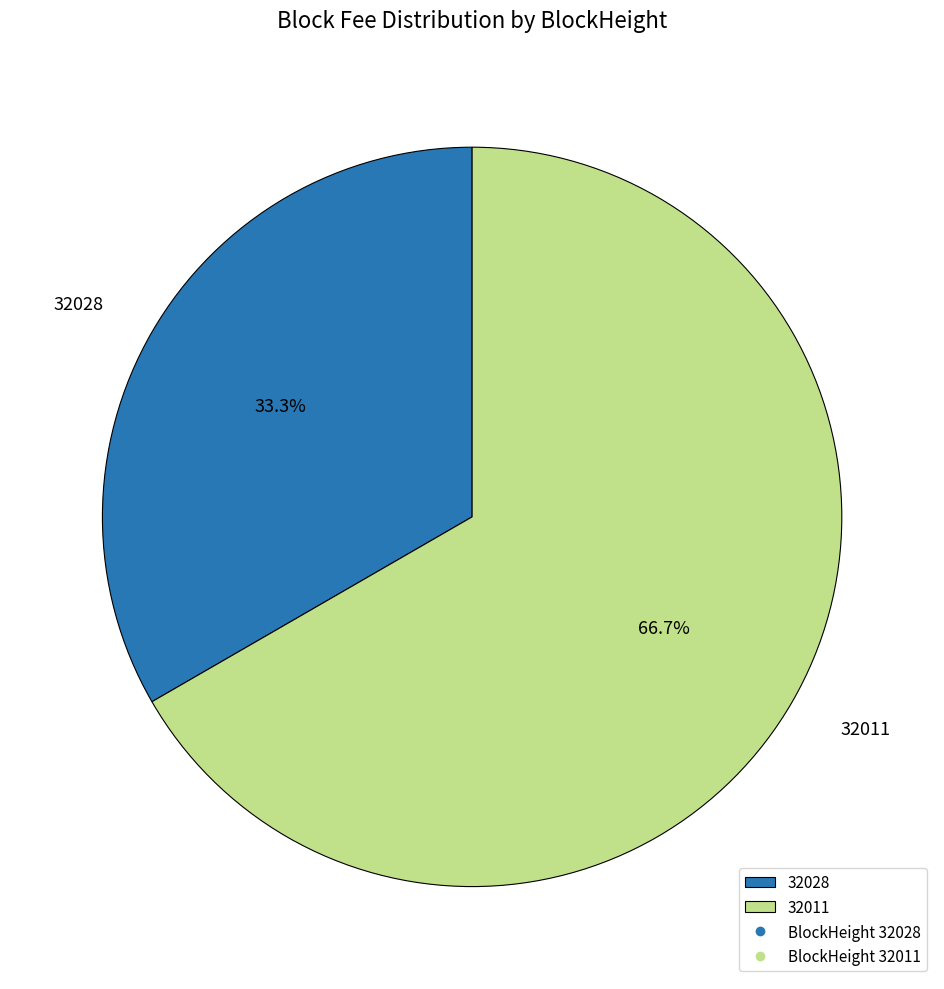

Is the sum of 32011 and 32028 greater than half?

Yes